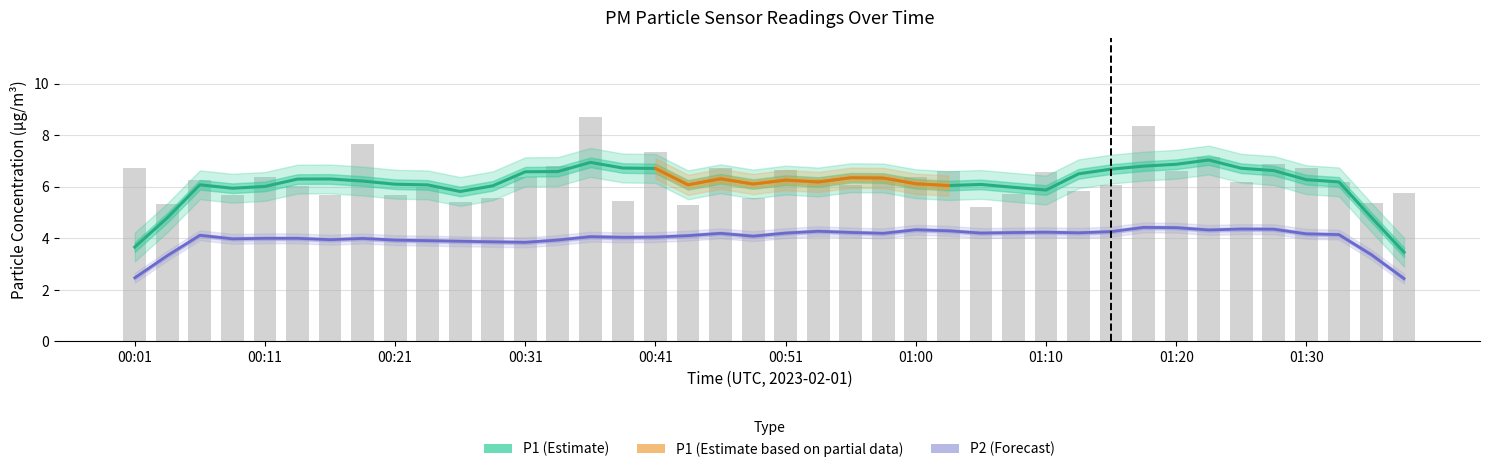

Which label corresponds to the largest value in the chart?

00:36